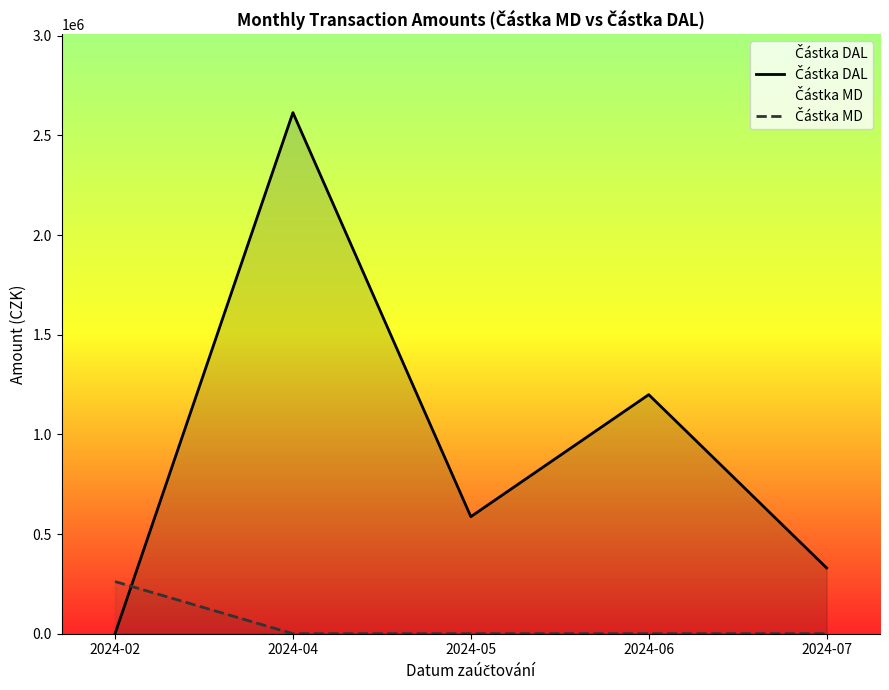

Where is the first local minimum for Částka DAL?

2024-05